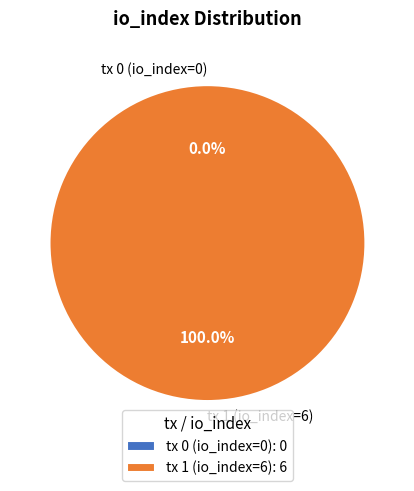

Count the number of slices in the pie.

2